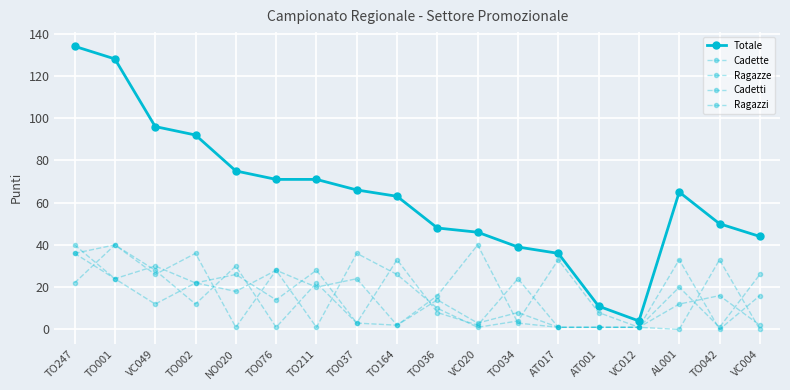

True or false: Totale and Ragazze cross at least once.

False